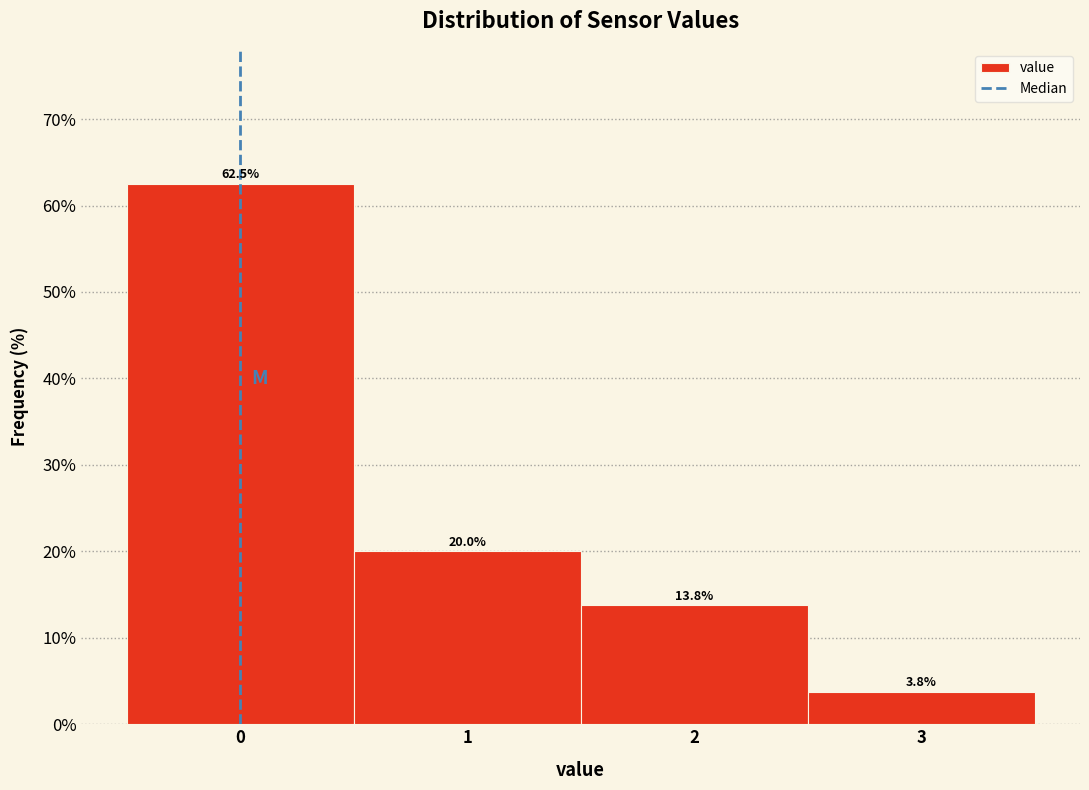

Which range on the x-axis has the tallest bar?

-0.5 to 0.5